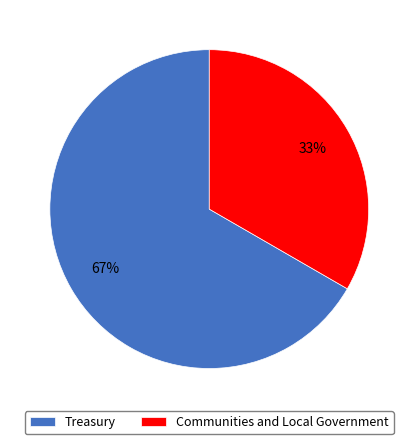

What percentage is the Communities and Local Government slice, to the nearest percent?

33%